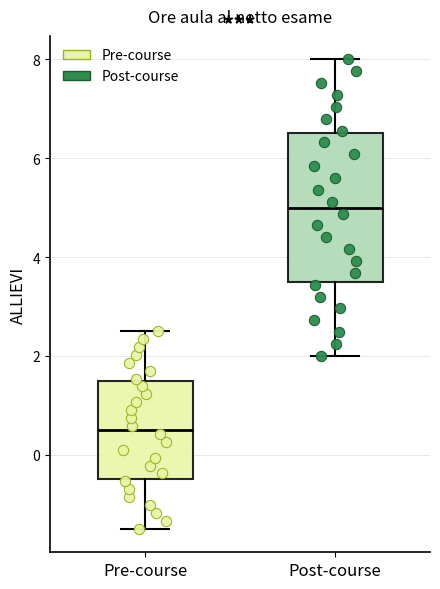

Which box's median line is the highest?

Post-course